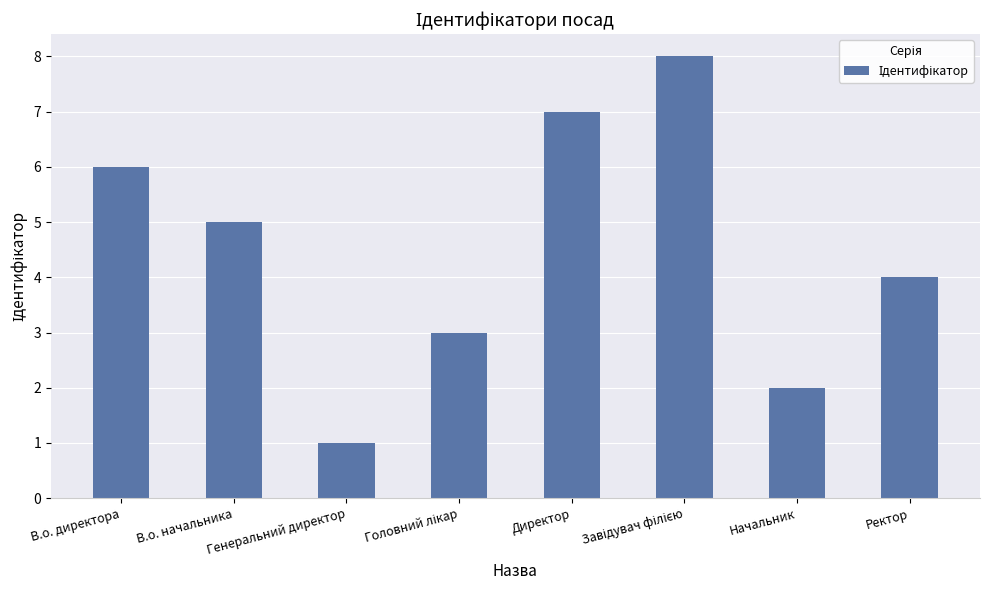

Is it true that the value at В.о. директора is 9?

False